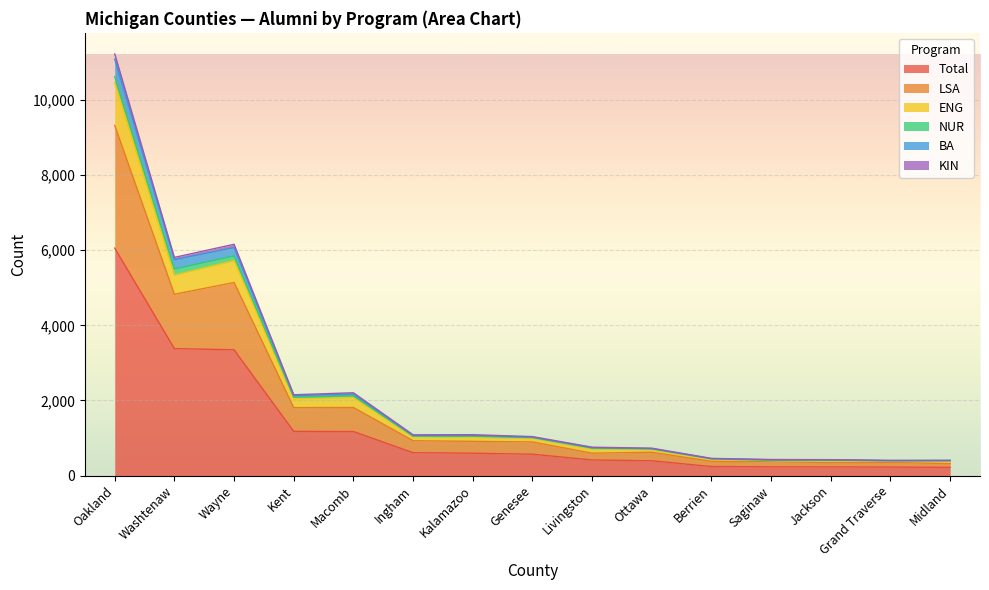

True or false: BA and KIN cross at least once.

False